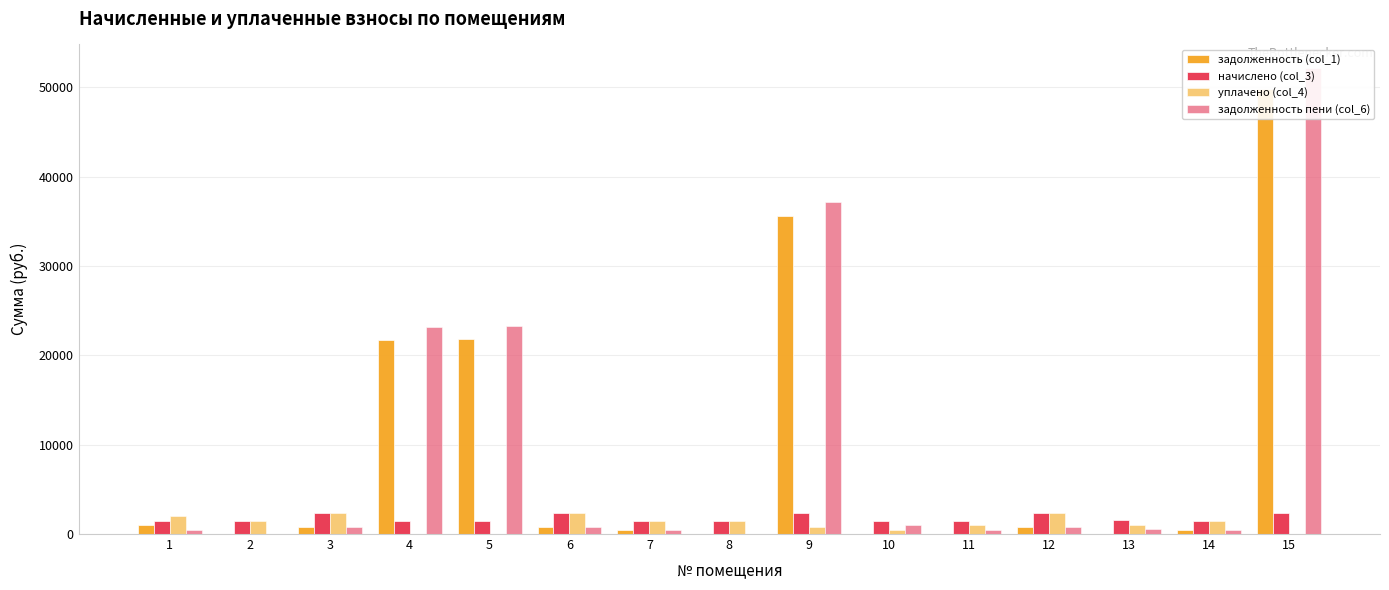

What is the value of the уплачено (col_4) bar at the 9th from the left?

842.8